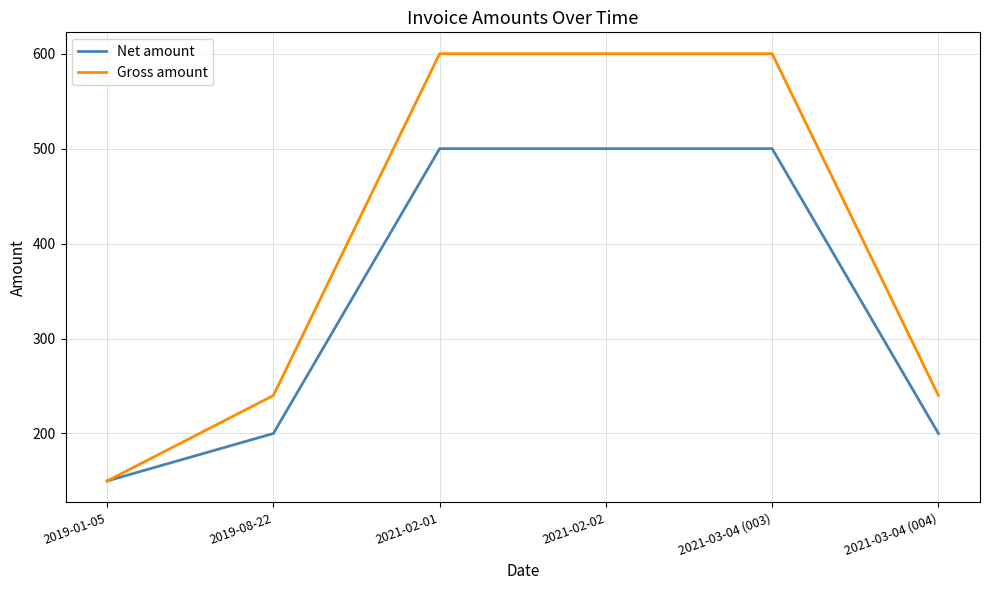

What is the highest value of the Gross amount series?

600